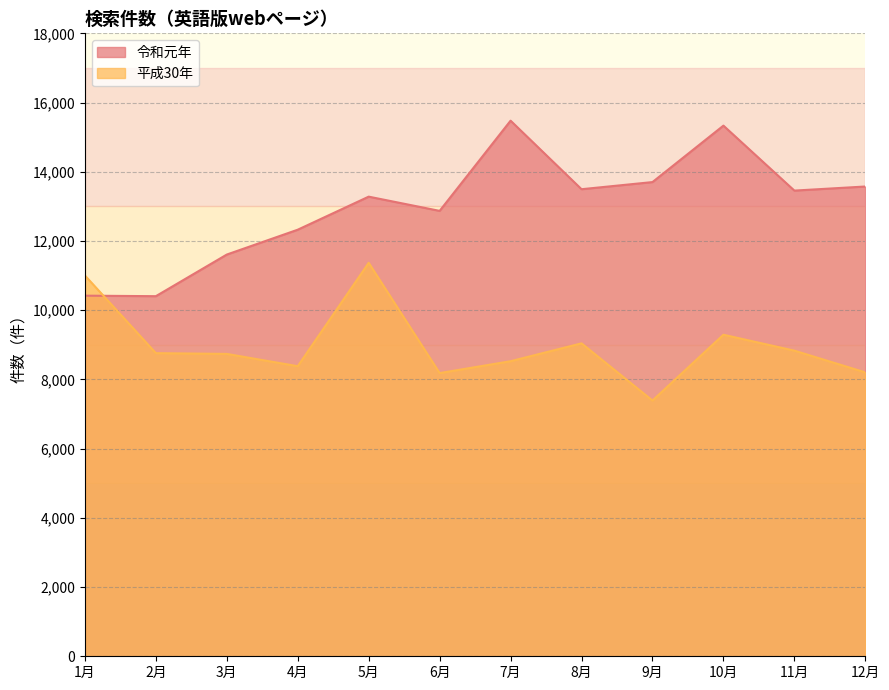

Rank the series by their average value, from lowest to highest.

平成30年, 令和元年